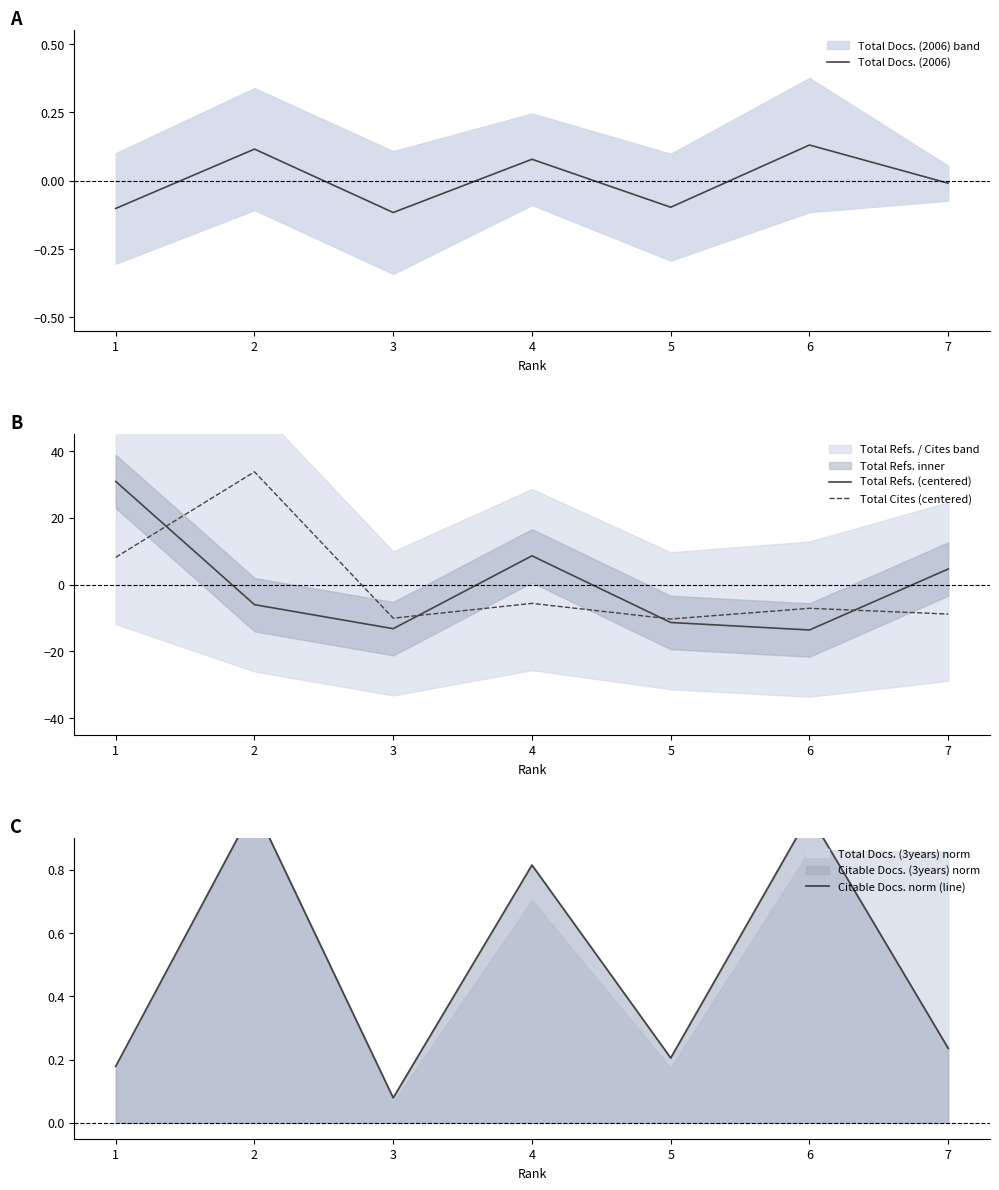

Which category has the highest value in the Total Docs. (2006) series?

6